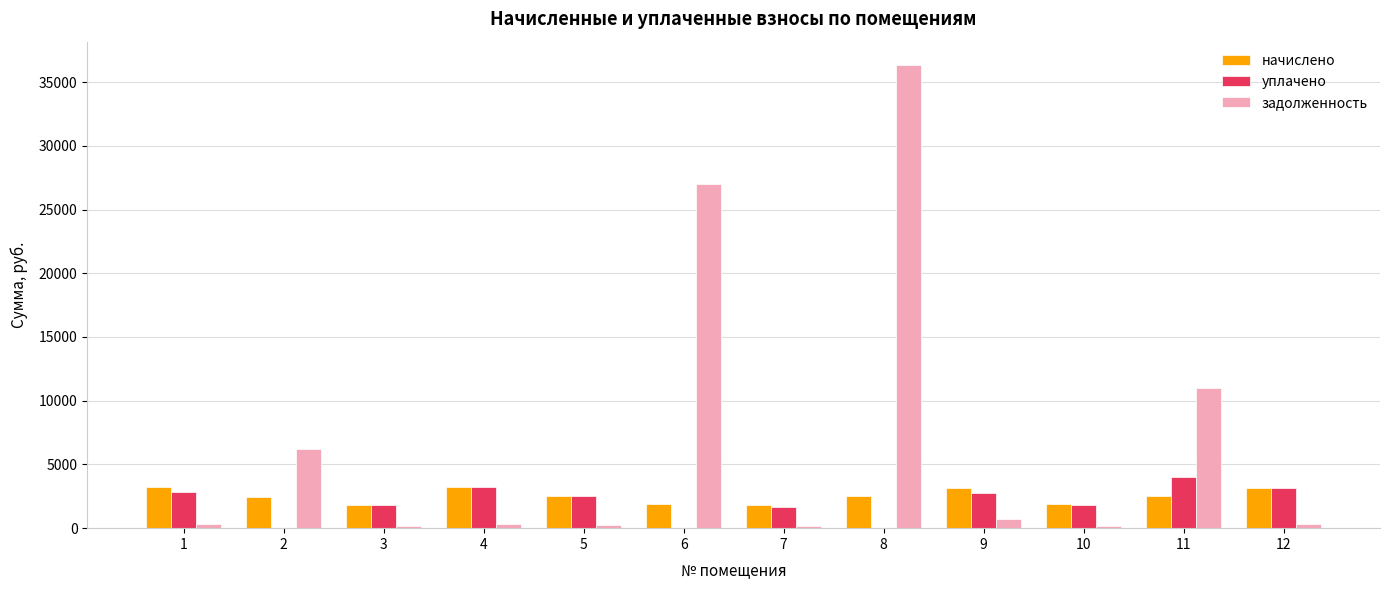

What are all the series names shown in the legend?

начислено, уплачено, задолженность